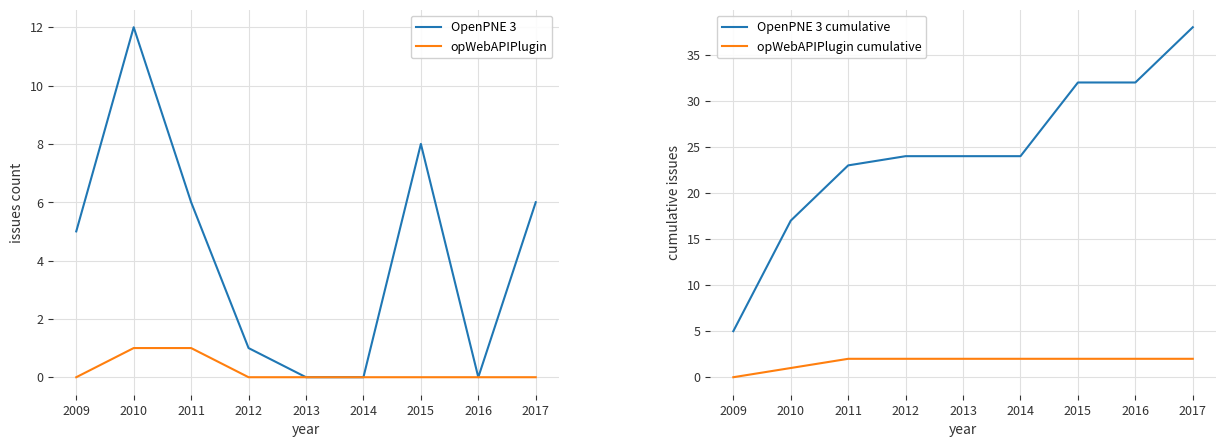

Is it true that OpenPNE 3 equals 5 at 2009?

True